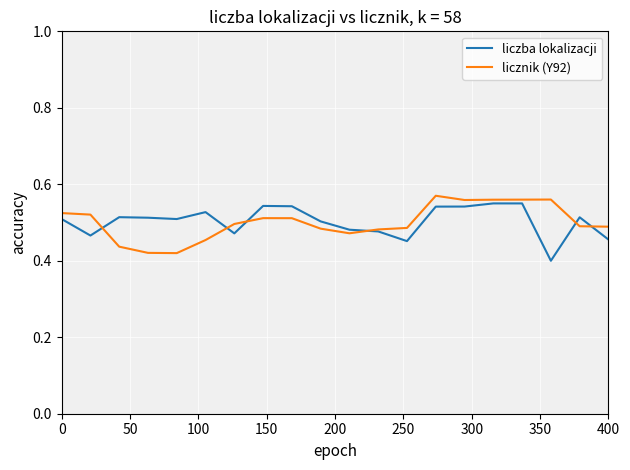

What is the greatest value displayed?

0.6